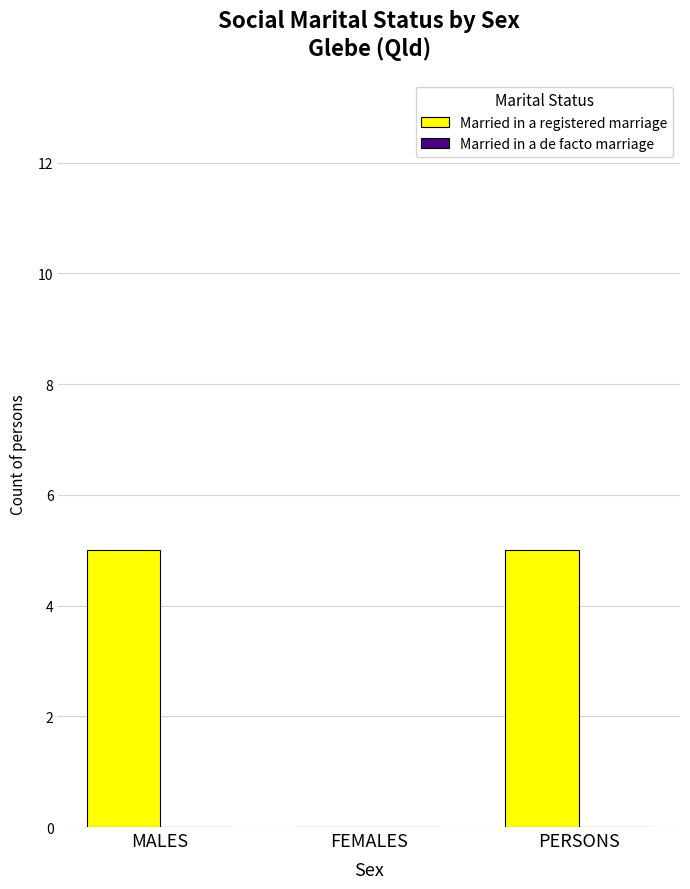

Which has a higher value, MALES or FEMALES?

MALES